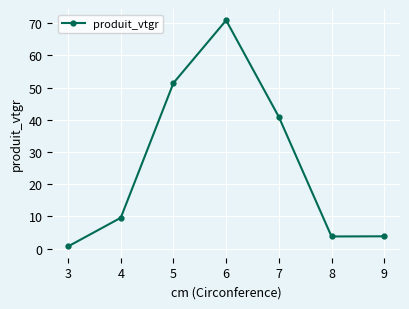

What is the change in value from 4 to 8?

-5.8